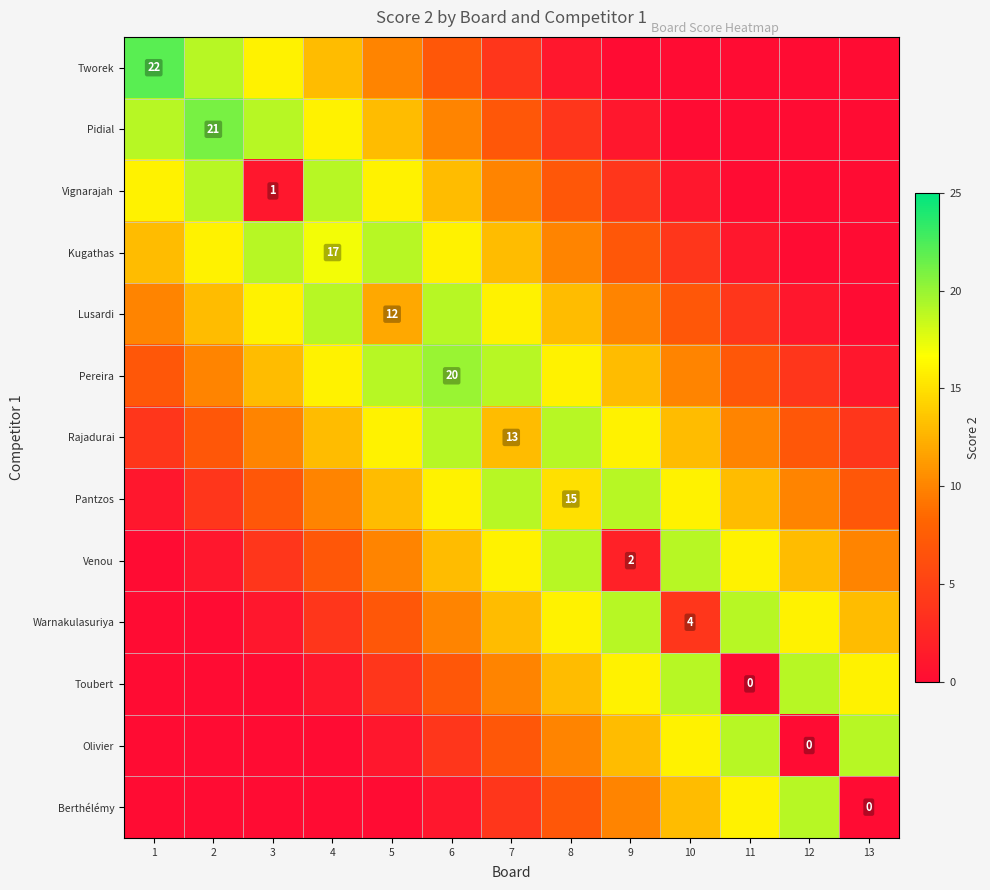

Rank the series by their maximum value, from highest to lowest.

Tworek, Pidial, Pereira, Vignarajah, Kugathas, Lusardi, Rajadurai, Pantzos, Venou, Warnakulasuriya, Toubert, Olivier, Berthélémy